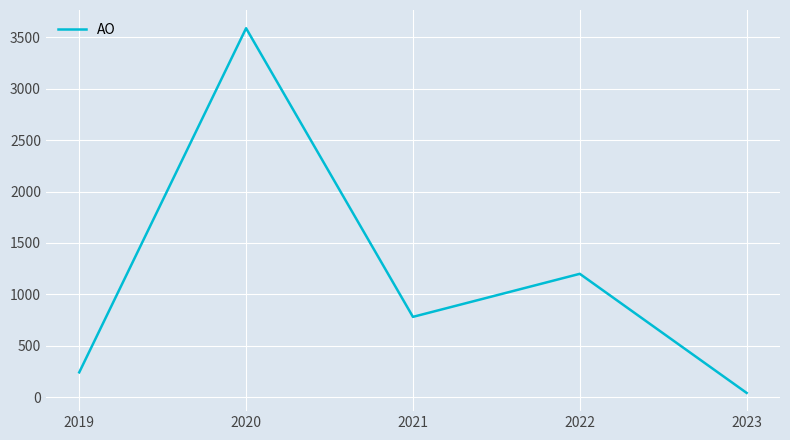

True or false: the data shows 1199 at 2022.

True